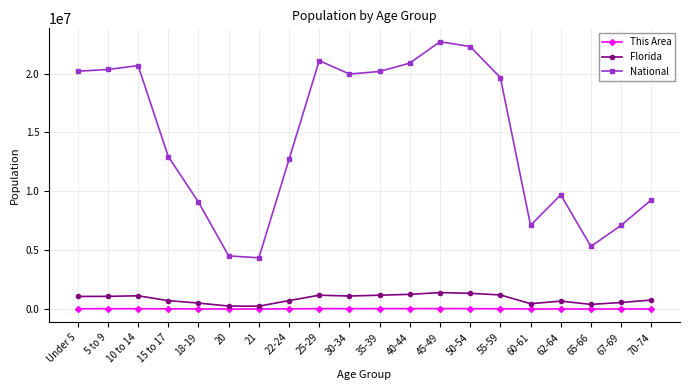

Where is the first local maximum for National?

10 to 14